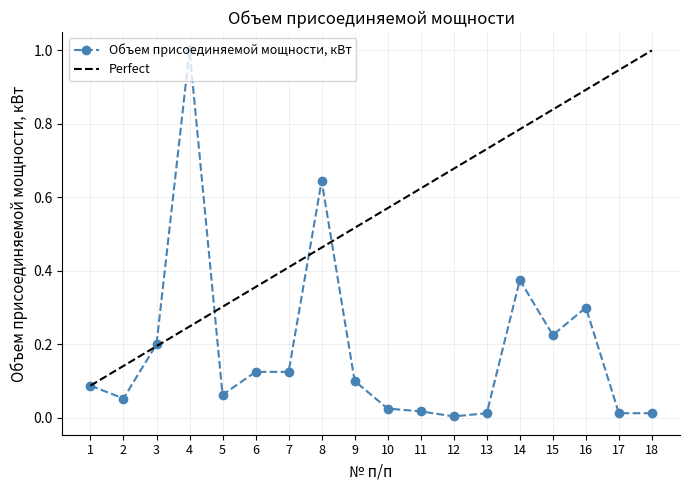

Is it true that the value at 5 is 0.0?

False